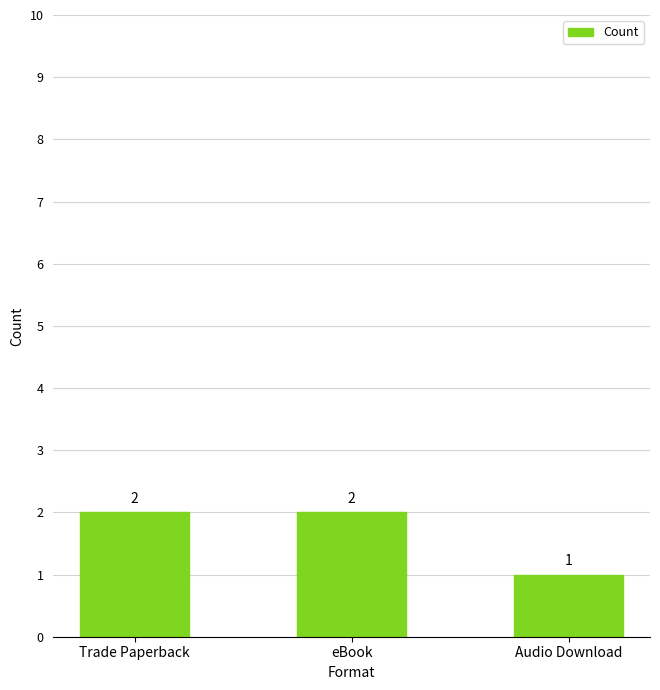

How many categories are shown in the chart?

3